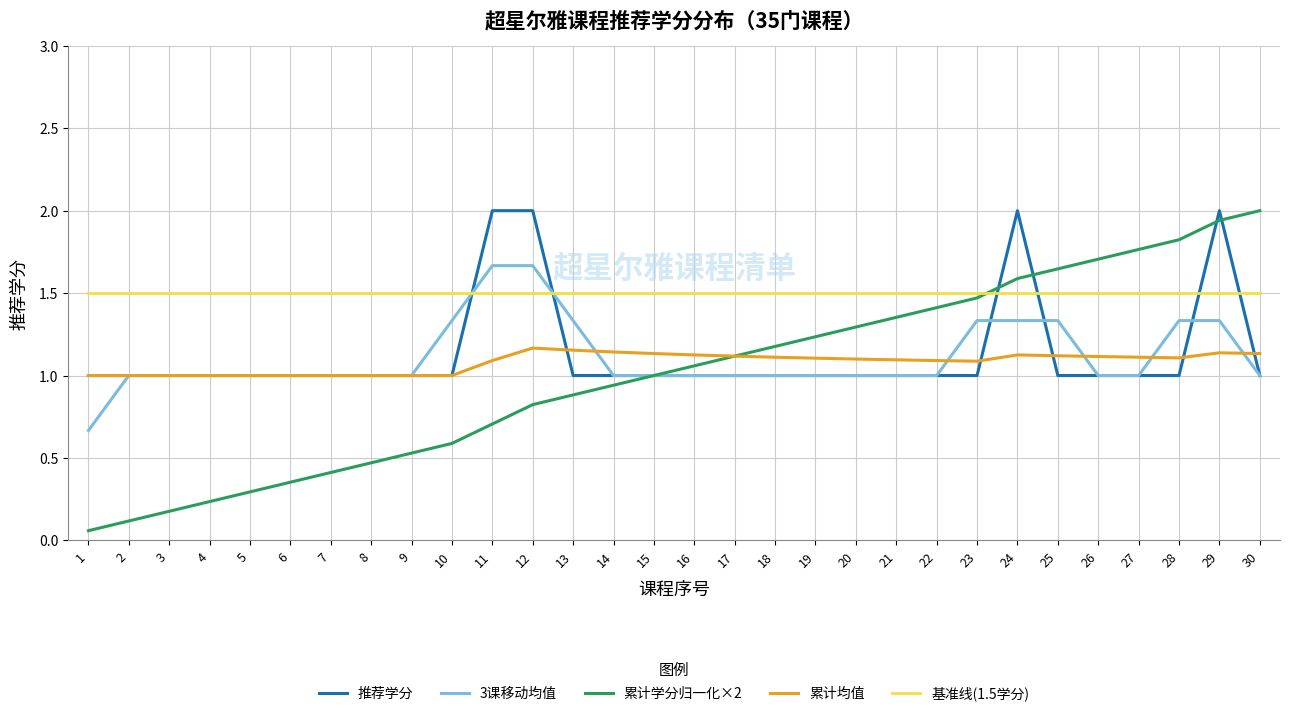

The value of 累计均值 at 28 is 1.1. True or false?

True